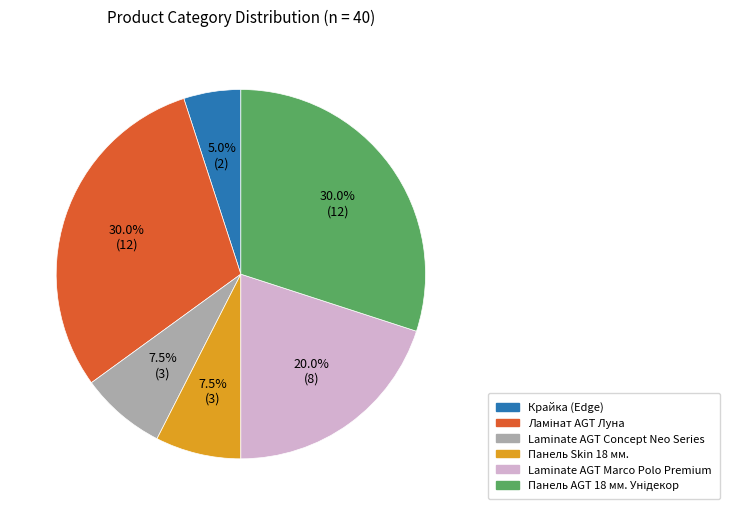

What portion of the pie excludes Laminate AGT Marco Polo Premium?

80.0%